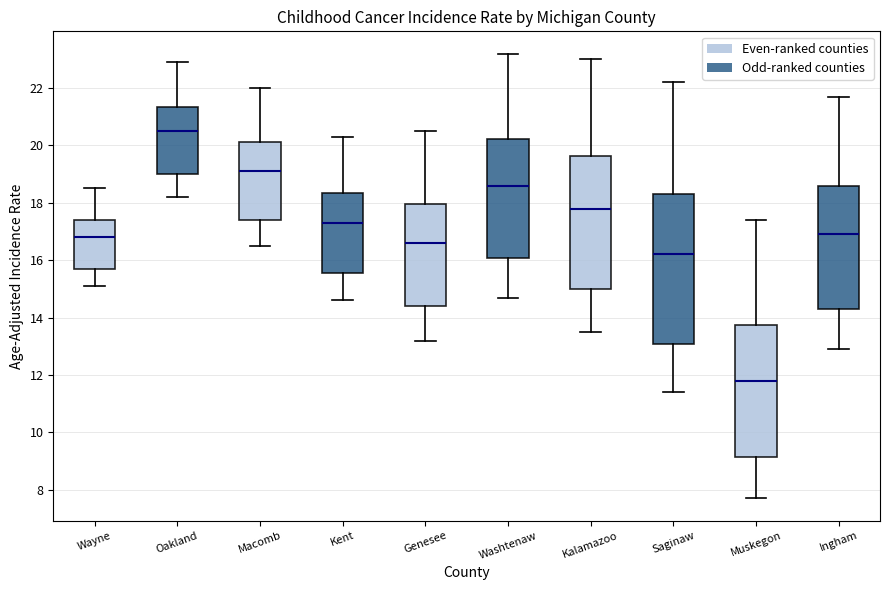

Where is the lower edge of the box for Ingham on the y-axis? The values are not printed on the chart, so give them approximately, as read against the axis.

14.4